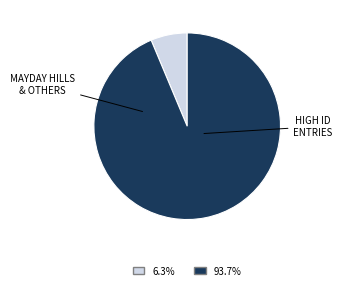

Is there a majority slice in this chart?

Yes